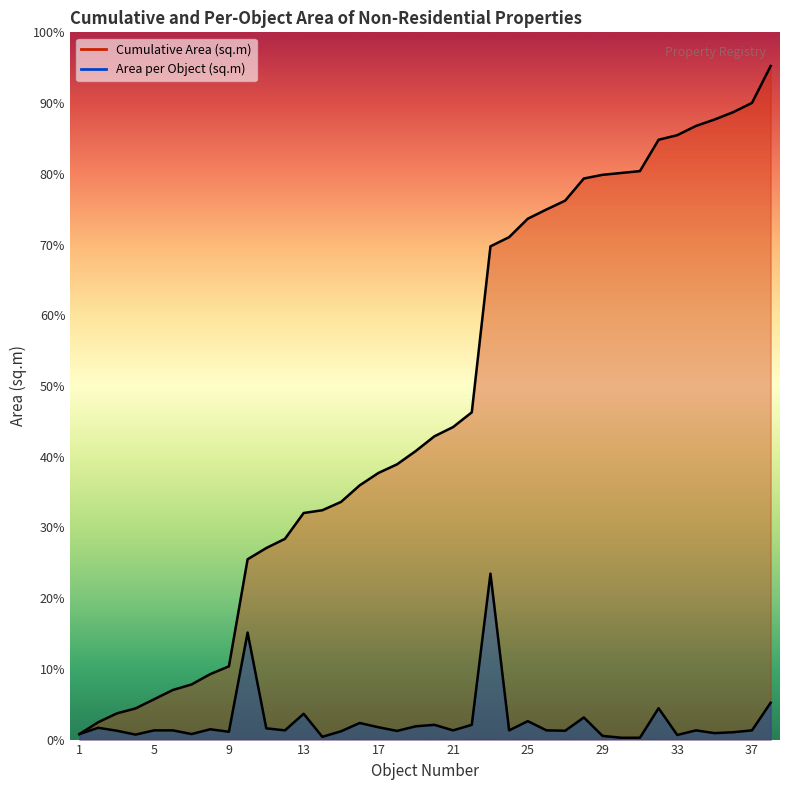

Is the value of Area per Object (sq.m) at 37 greater than the value of Cumulative Area (sq.m) at 11?

No